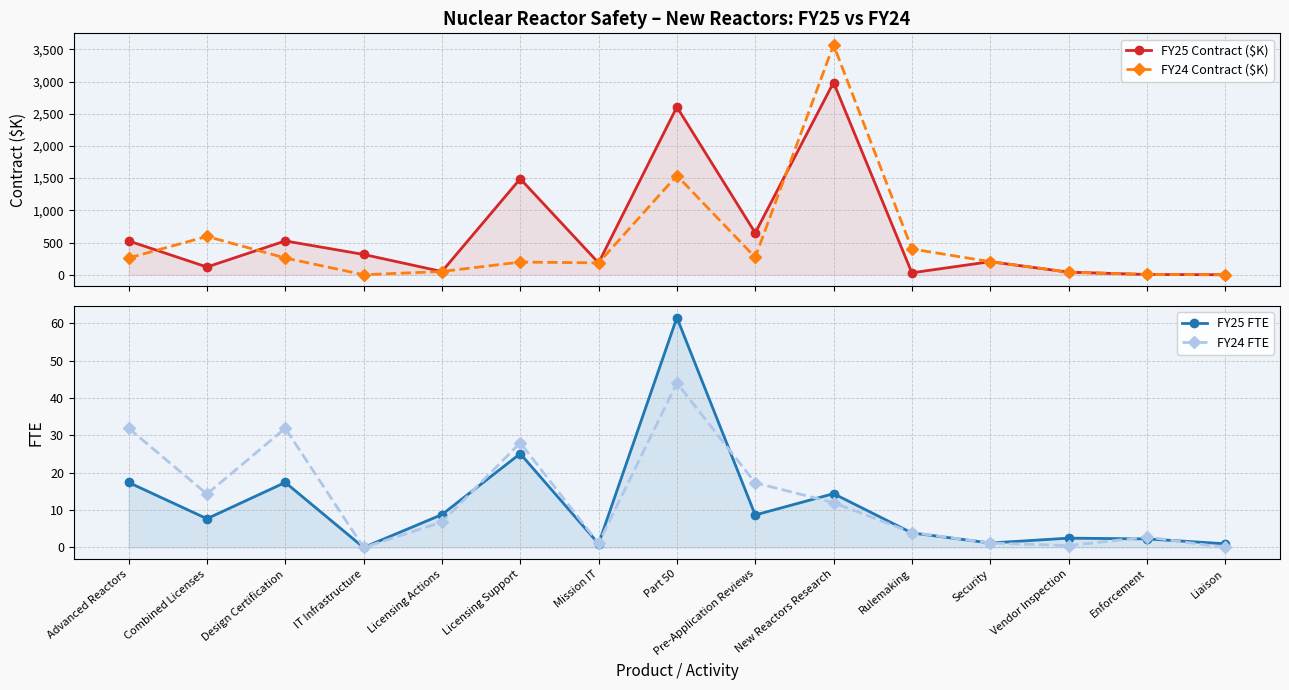

Where does the FY24 FTE series first go above 6?

Advanced Reactors